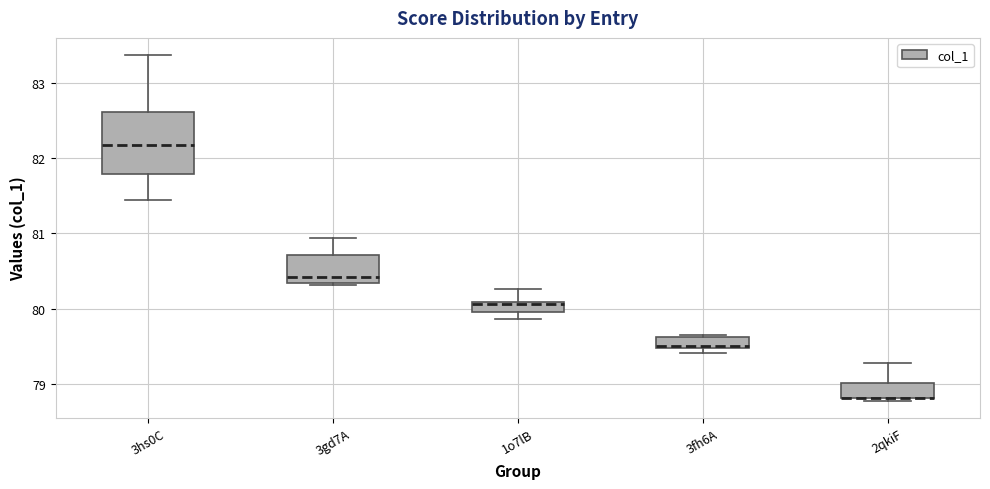

Which box is the tallest, from its lower edge to its upper edge?

3hs0C